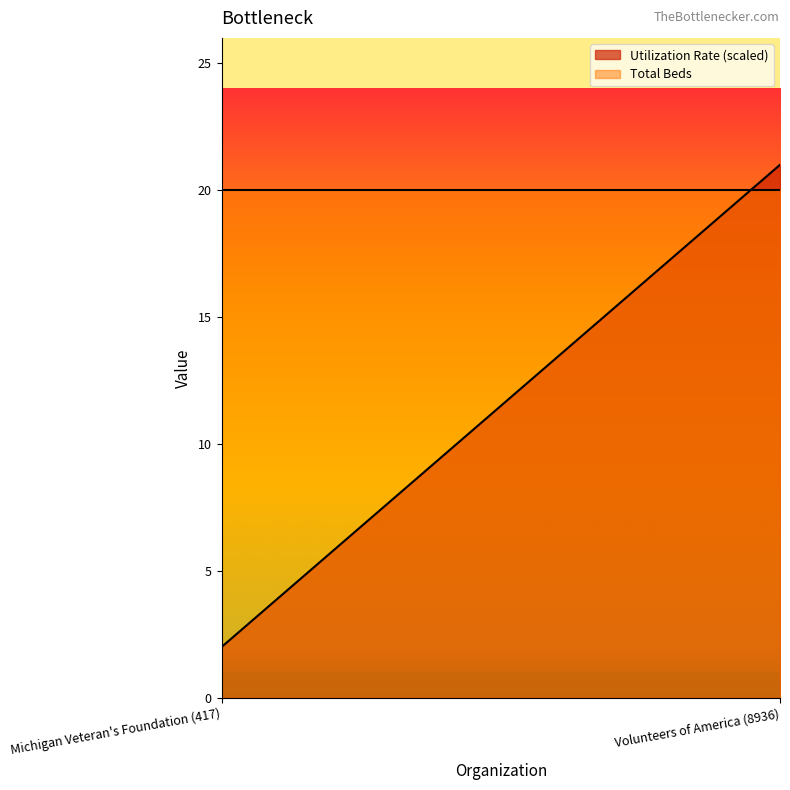

Reading left to right, list all the values displayed in this chart.

Utilization Rate (scaled): Michigan Veteran's Foundation (417)=2	Volunteers of America (8936)=21
Total Beds: Michigan Veteran's Foundation (417)=20	Volunteers of America (8936)=20